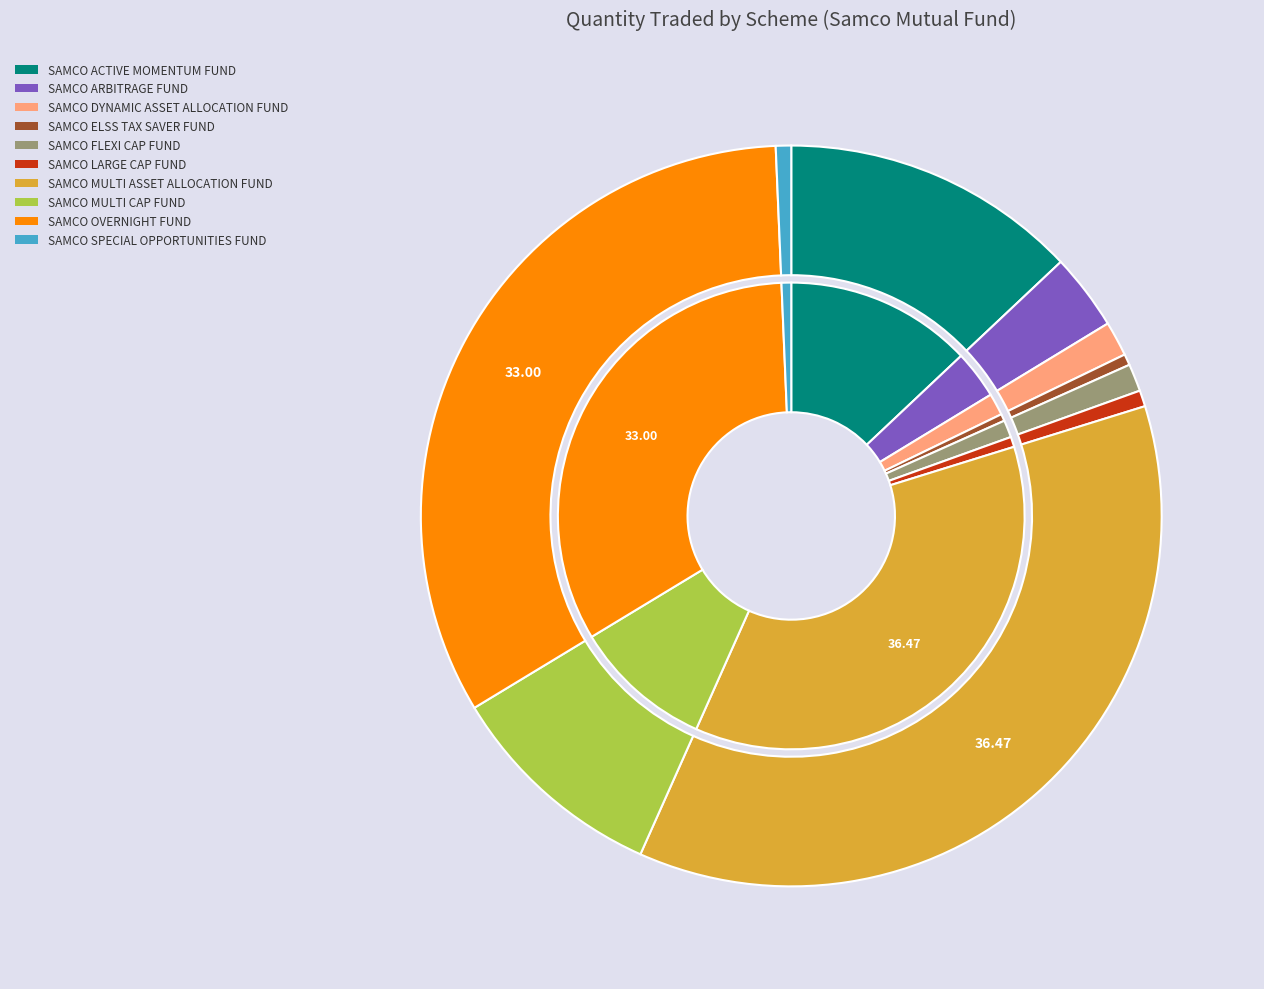

Rank the categories by value from lowest to highest.

SAMCO ELSS TAX SAVER FUND, SAMCO SPECIAL OPPORTUNITIES FUND, SAMCO LARGE CAP FUND, SAMCO FLEXI CAP FUND, SAMCO DYNAMIC ASSET ALLOCATION FUND, SAMCO ARBITRAGE FUND, SAMCO MULTI CAP FUND, SAMCO ACTIVE MOMENTUM FUND, SAMCO OVERNIGHT FUND, SAMCO MULTI ASSET ALLOCATION FUND